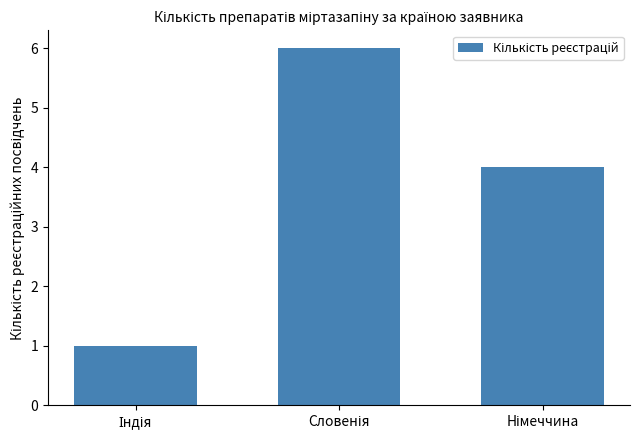

What is the greatest value displayed?

6